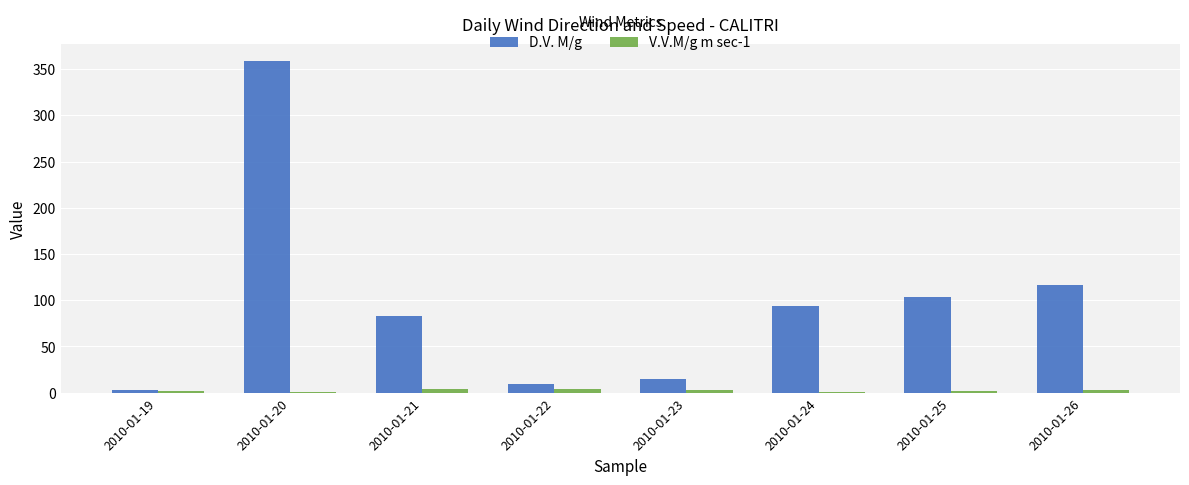

The V.V.M/g m sec-1 series shows 2.5 at 2010-01-26. True or false?

True